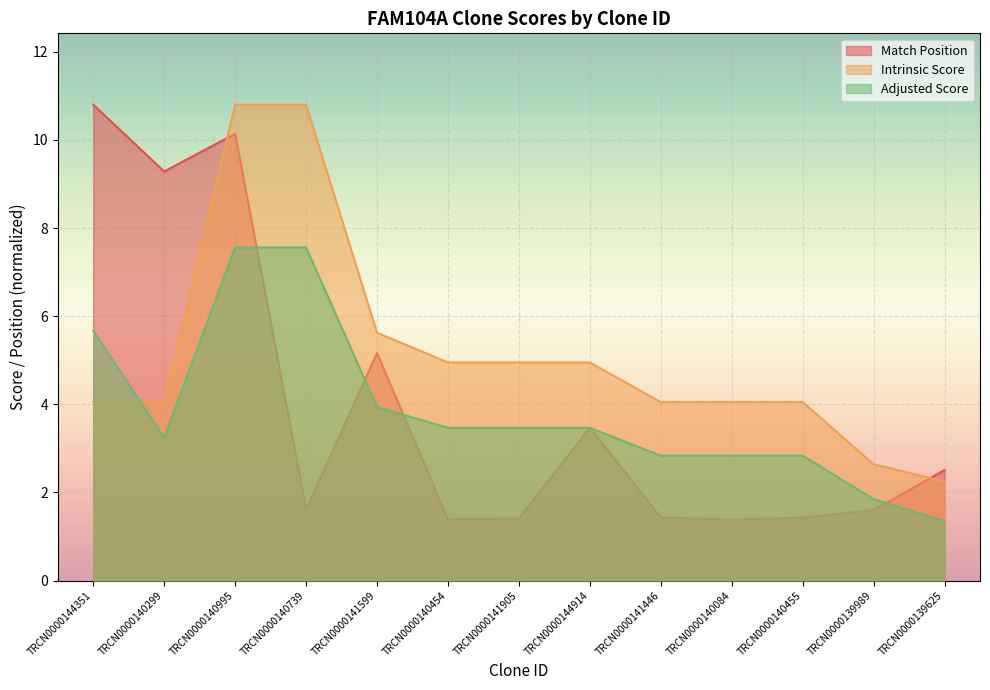

At which category does Match Position reach its first local valley?

TRCN0000140299